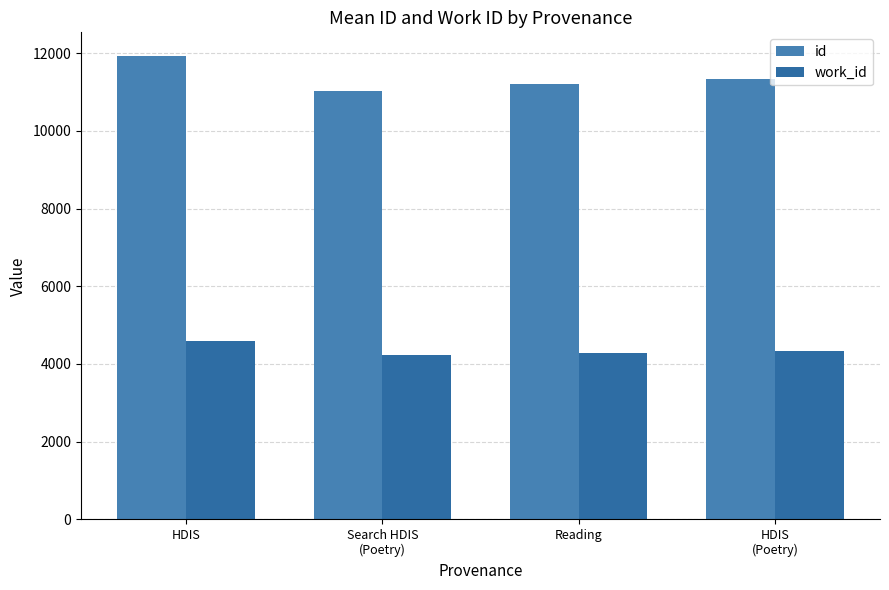

What is the sum of the id values at Reading and HDIS
(Poetry)?

22545.0